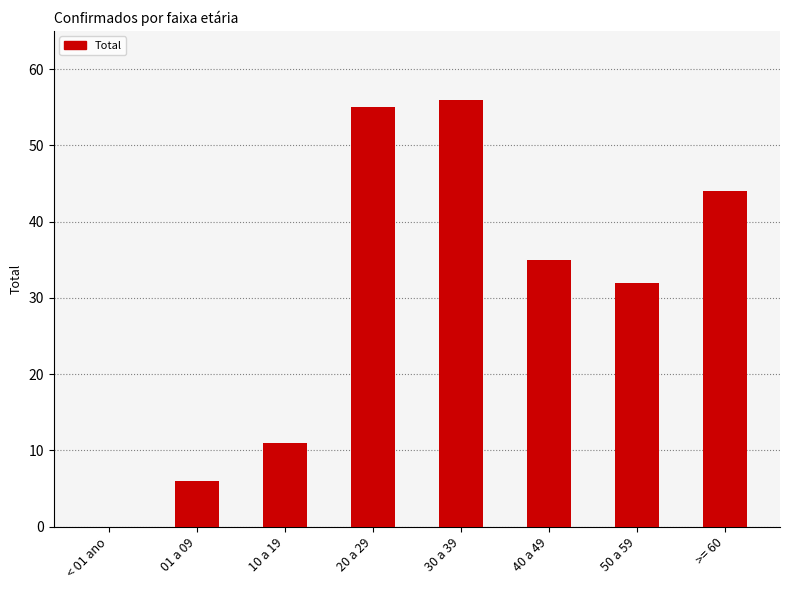

Reading left to right, transcribe all the data shown in this chart.

< 01 ano=0	01 a 09=6	10 a 19=11	20 a 29=55	30 a 39=56	40 a 49=35	50 a 59=32	>= 60=44